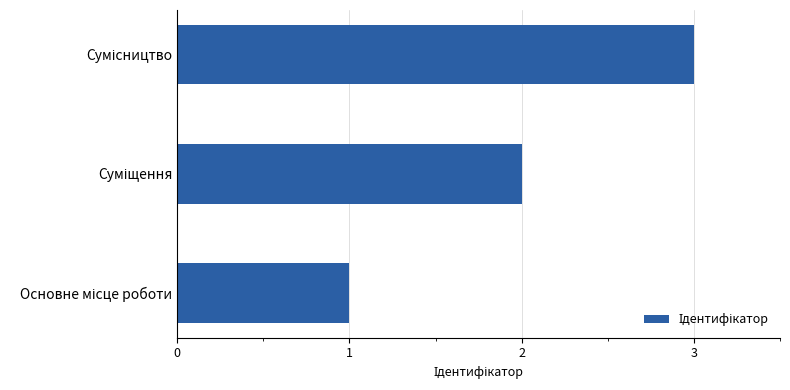

What is the sum of all values?

6